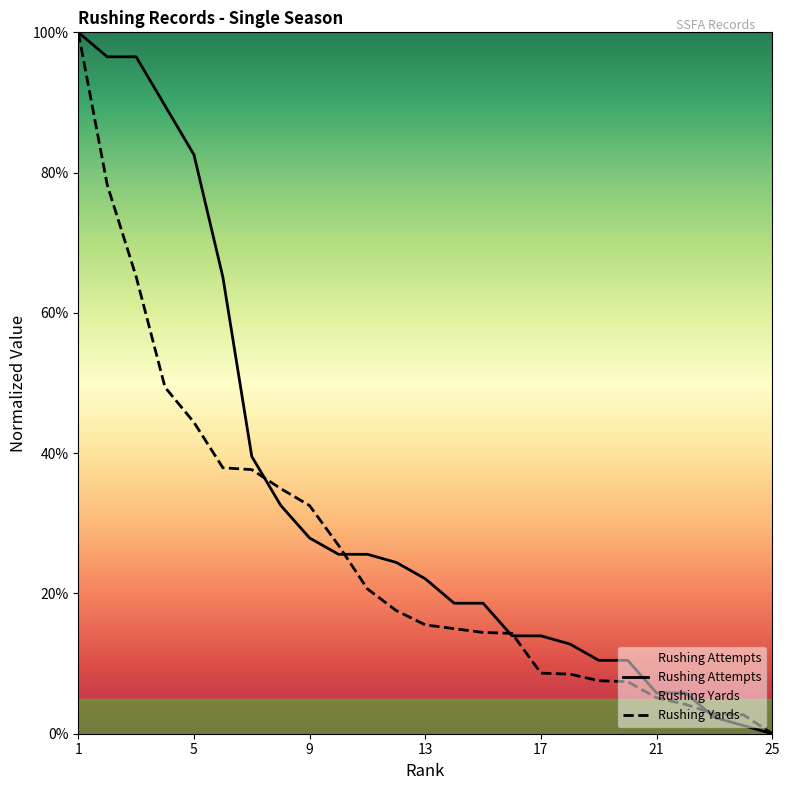

True or false: Rushing Attempts has a value of 13.5 at 9.

False